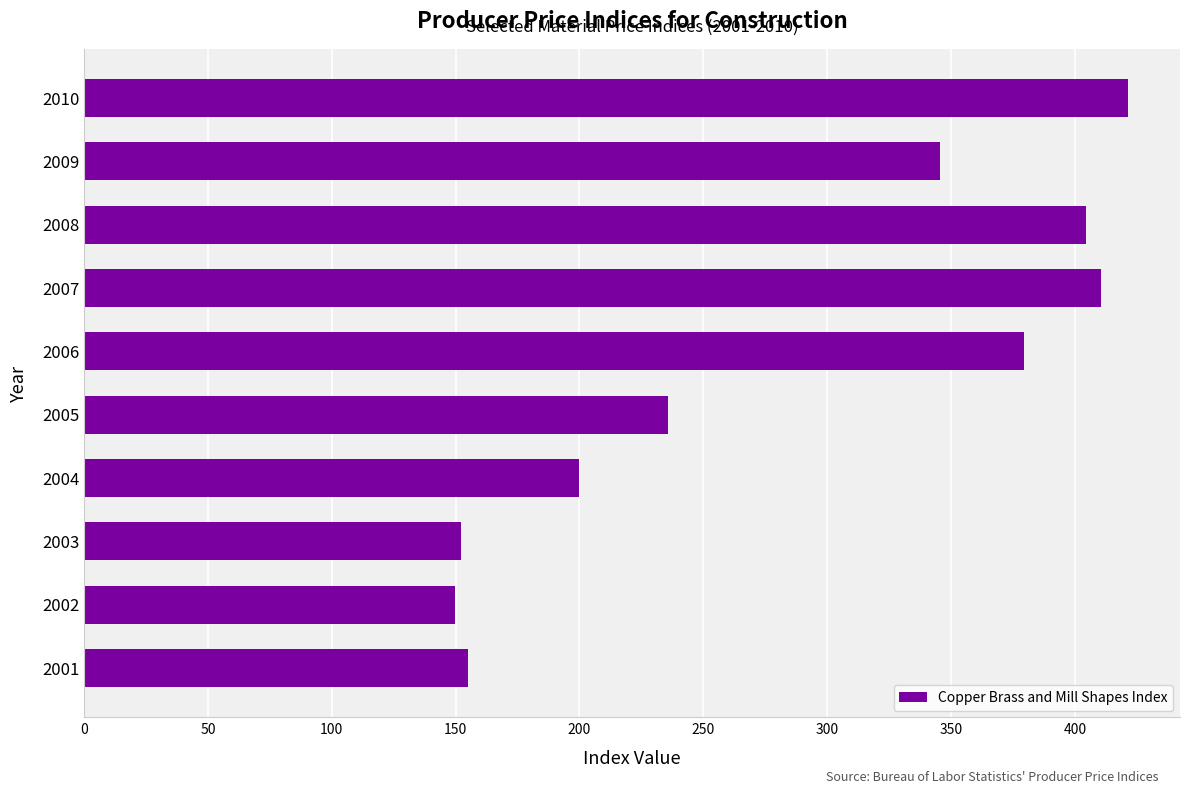

What is the difference between the second highest and minimum values?

261.0